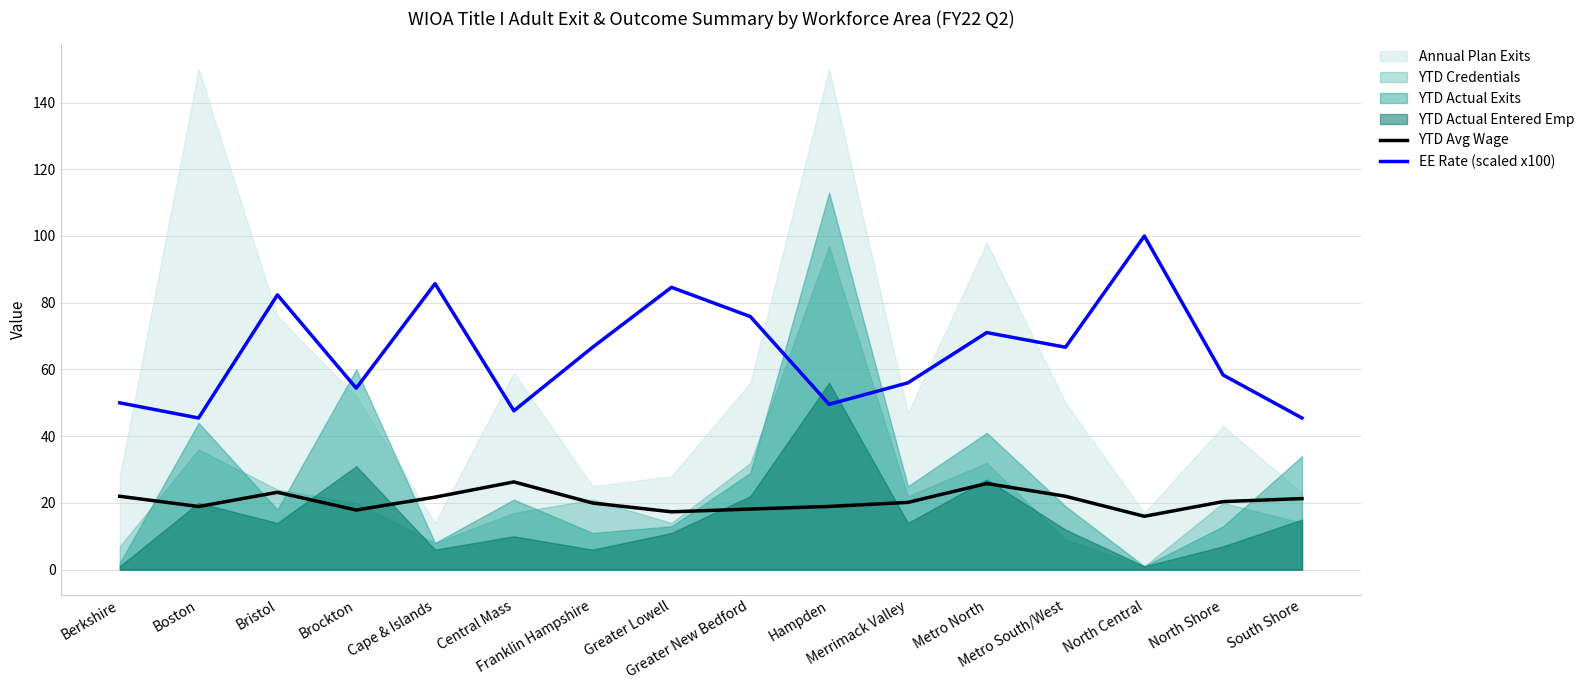

True or false: YTD Avg Wage and EE Rate (scaled x100) intersect in this chart.

False